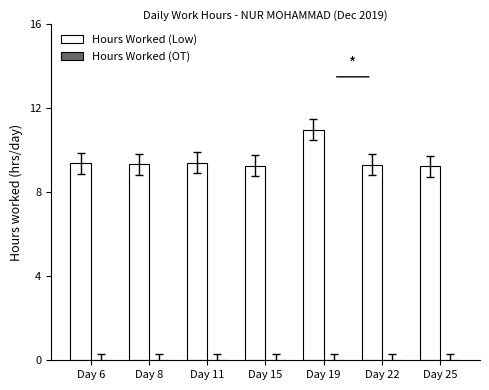

What is the change in value from Day 8 to Day 19?

+1.7